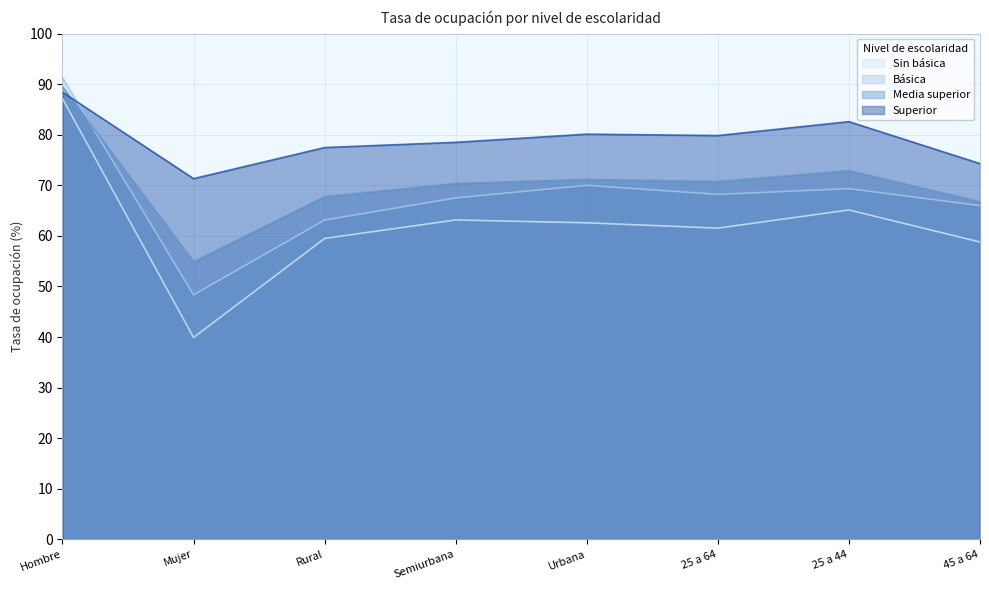

Reading right to left, what are all the values shown in this chart?

Sin básica: 58.8	65.1	61.5	62.6	63.2	59.5	39.9	87.1
Básica: 66.0	69.3	68.2	70.0	67.5	63.1	48.3	91.3
Media superior: 66.7	72.9	70.8	71.2	70.4	67.8	54.9	89.5
Superior: 74.3	82.6	79.8	80.1	78.5	77.5	71.3	88.4